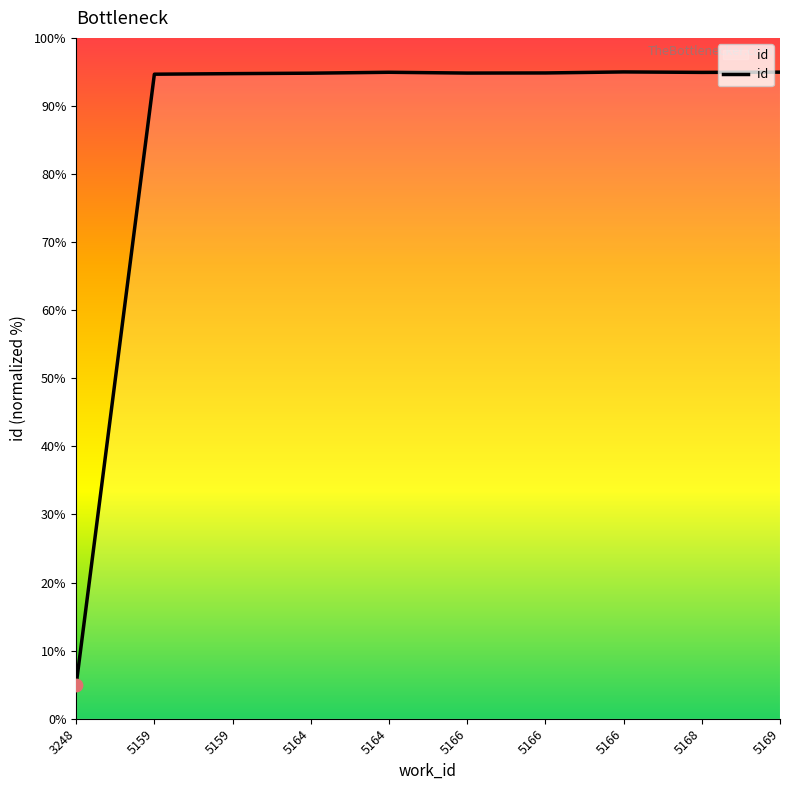

What is the ratio of the value at 5159 to the value at 5166?

1.0